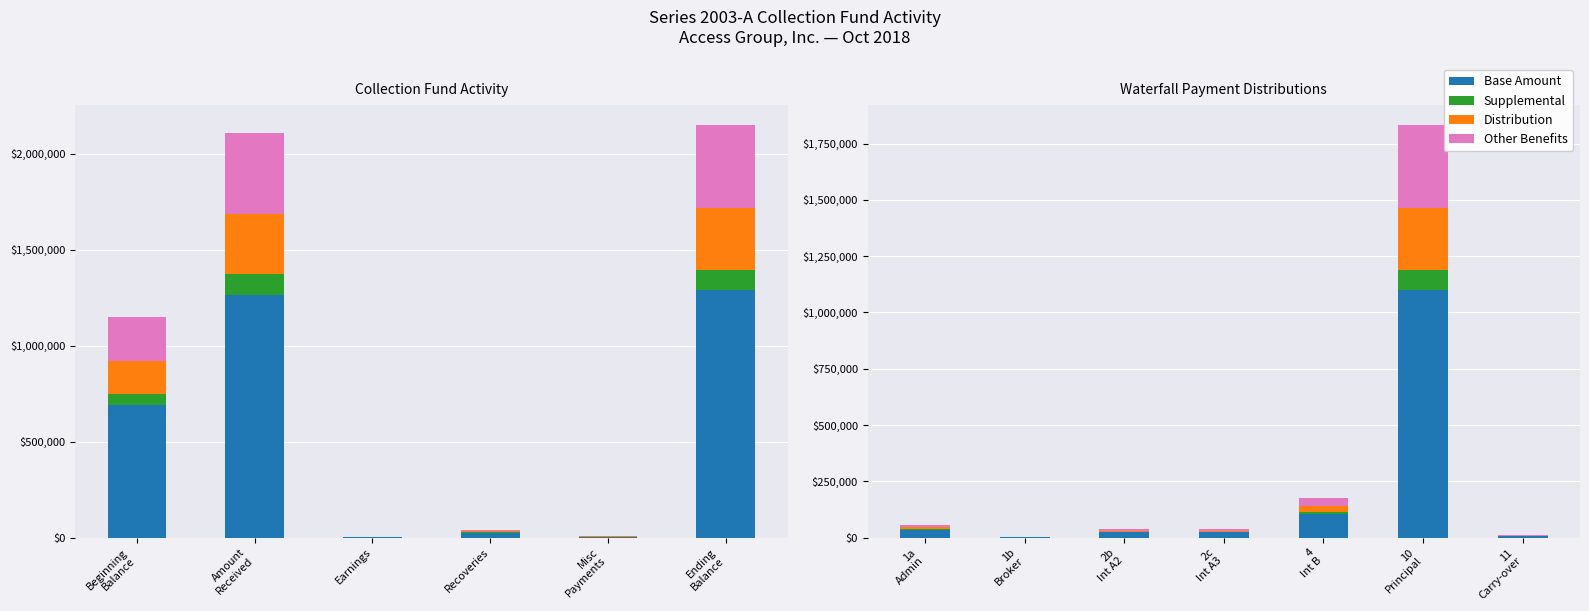

The Other Benefits series shows 7508.3 at 2b Int A2. True or false?

True